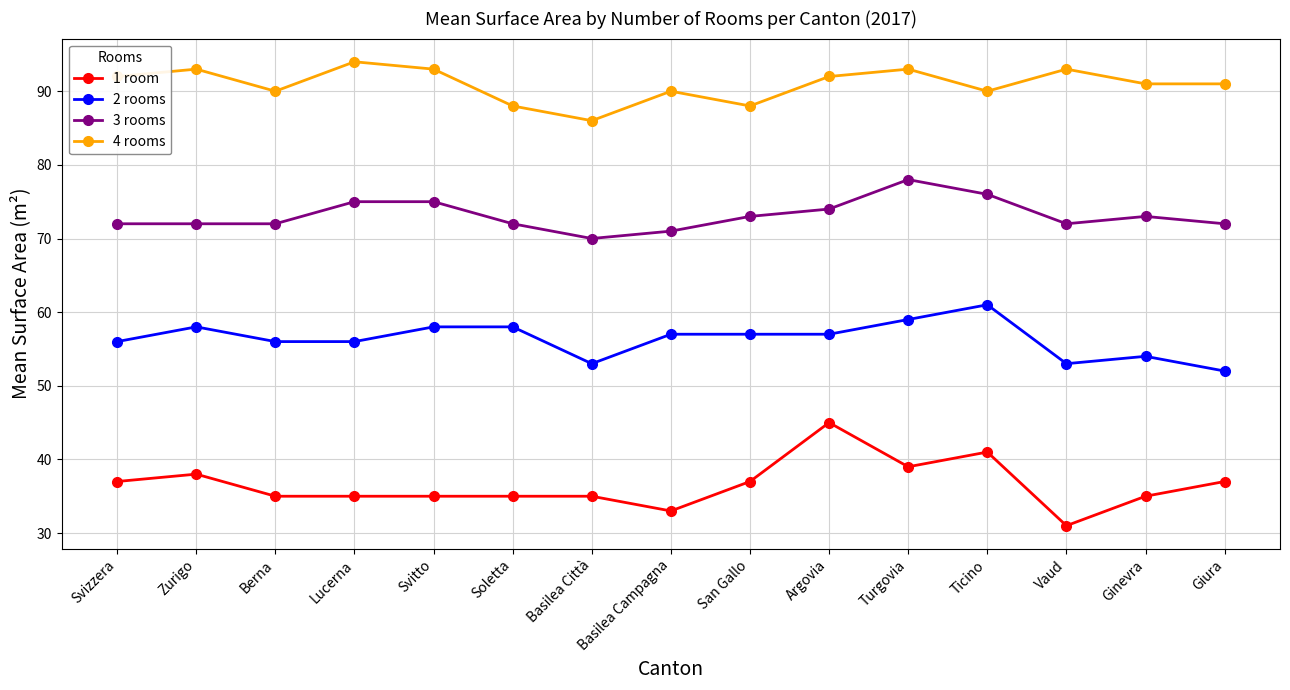

What is the label of the 4th point from the right?

Ticino